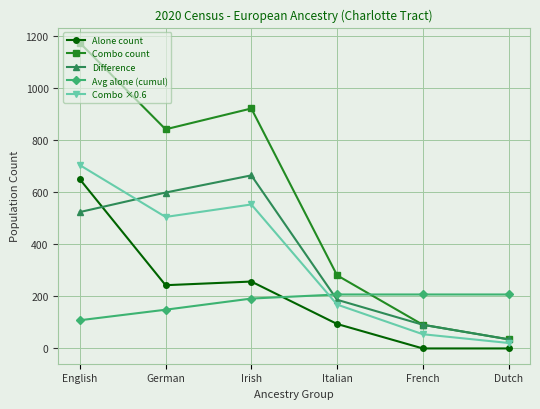

True or false: Alone count has more than 1 interior local peaks.

False